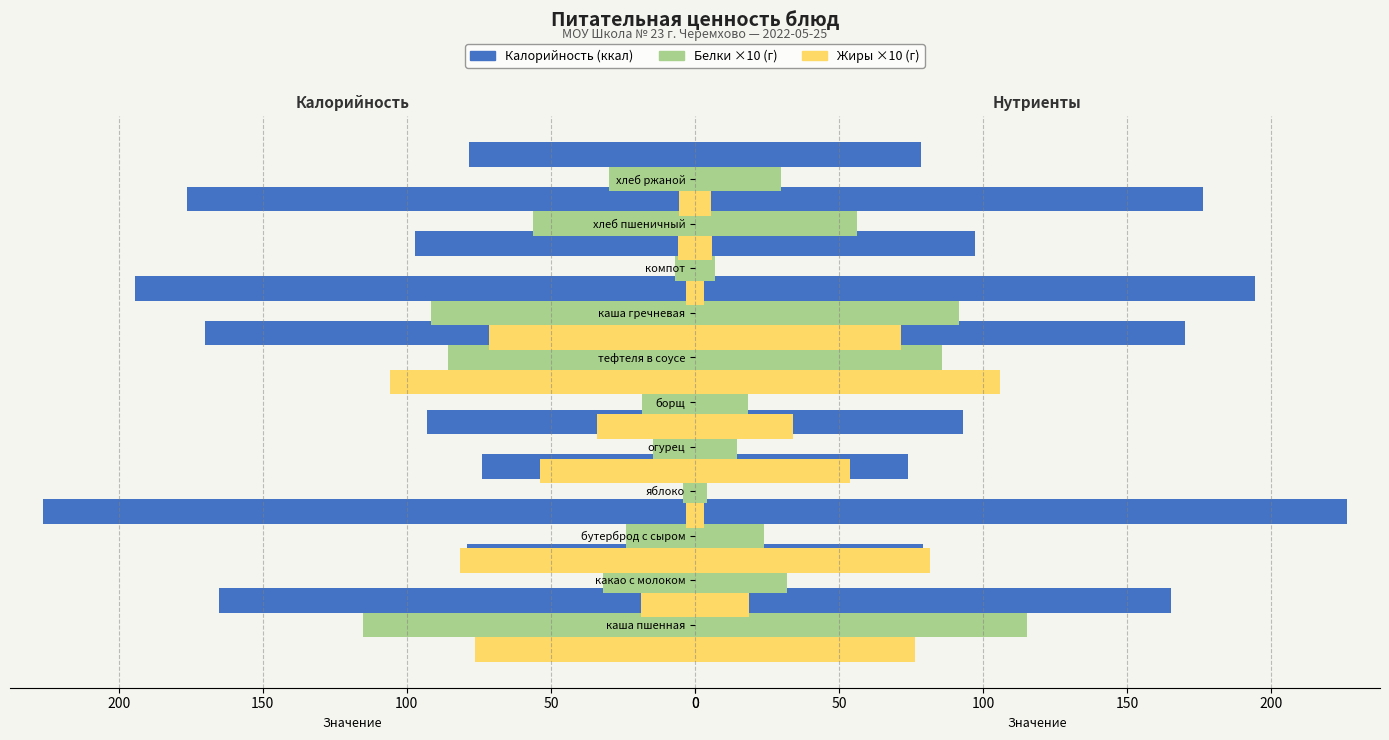

What are all the series names shown in the legend?

Калорийность, Белки ×10, Жиры ×10